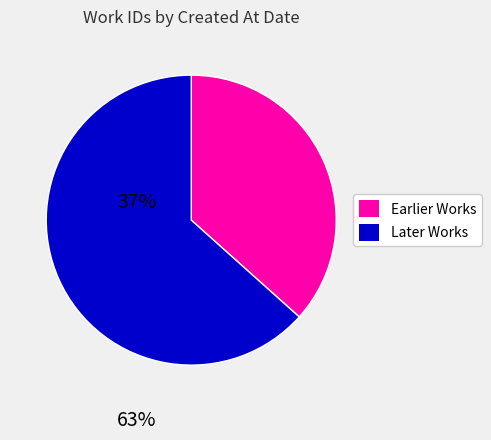

Which slice is the largest?

Later Works